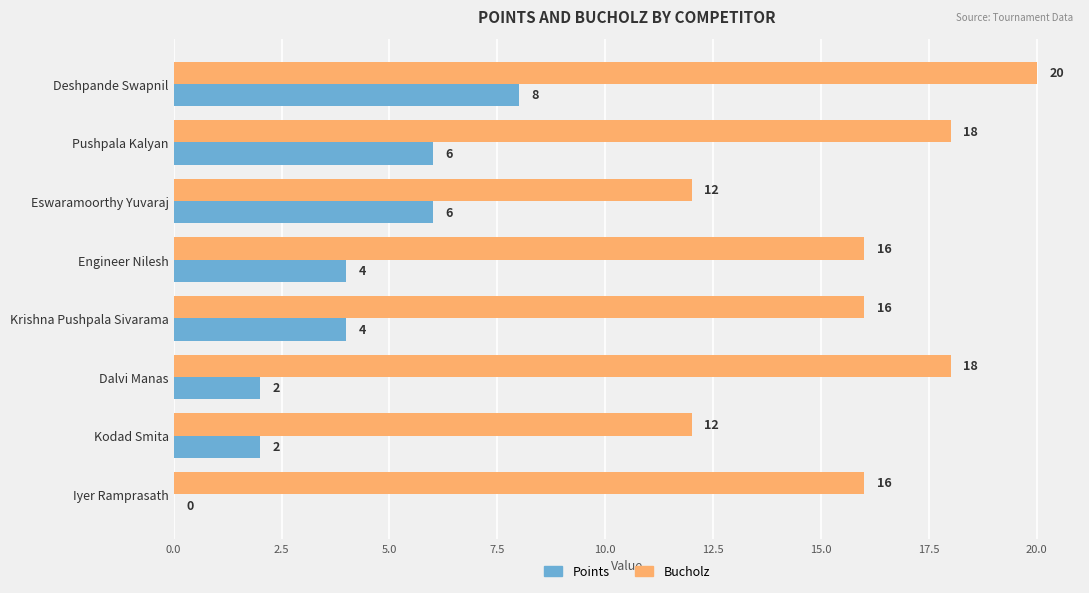

The value of Bucholz at Deshpande Swapnil is 20. True or false?

True